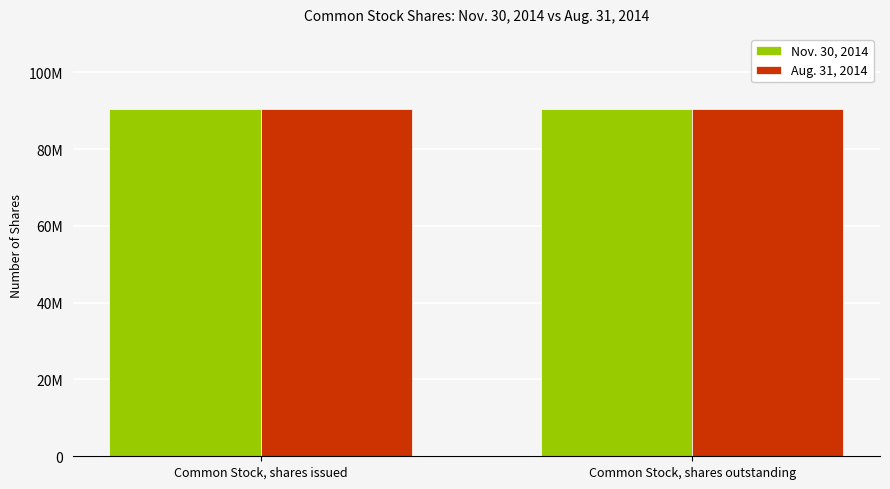

What are all the series names shown in the legend?

Nov. 30, 2014, Aug. 31, 2014